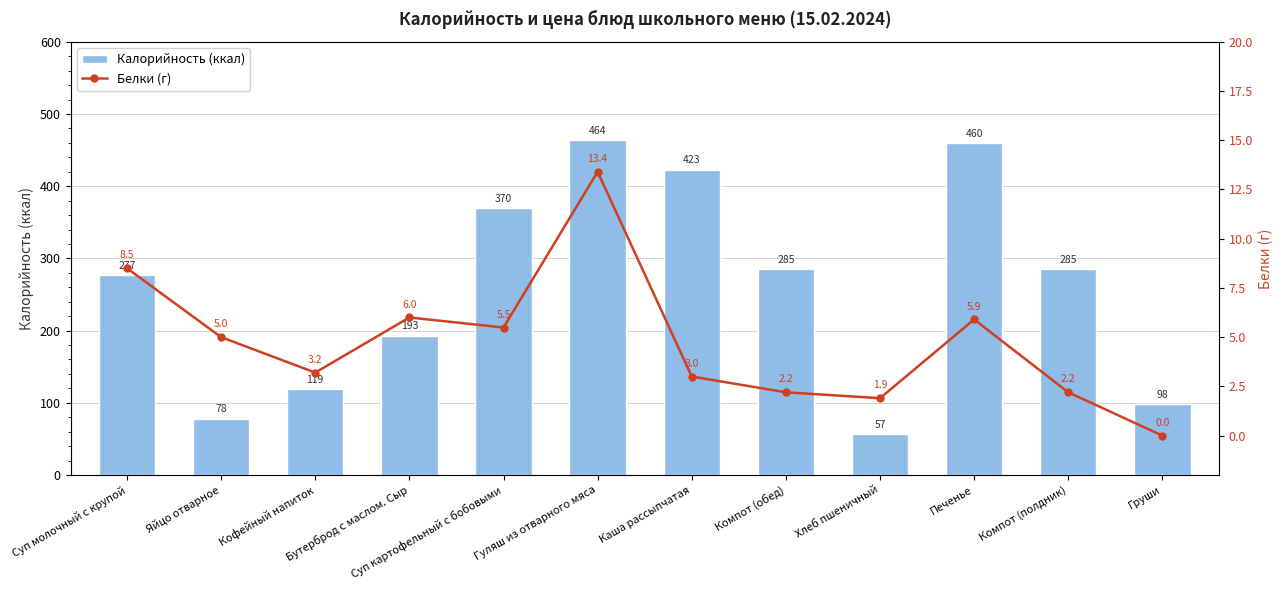

What is the lowest value of the Калорийность (ккал) series?

57